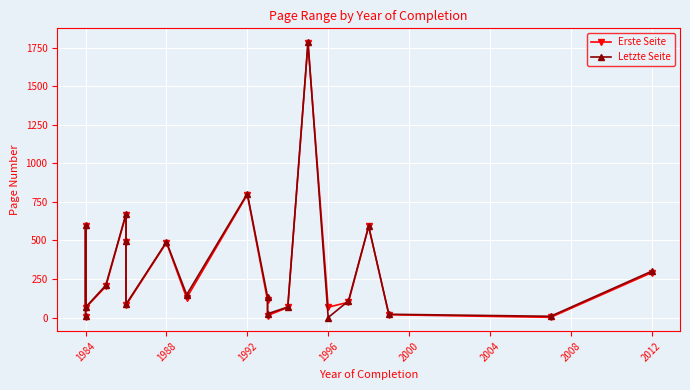

Is this an area chart (filled region under the line)?

No